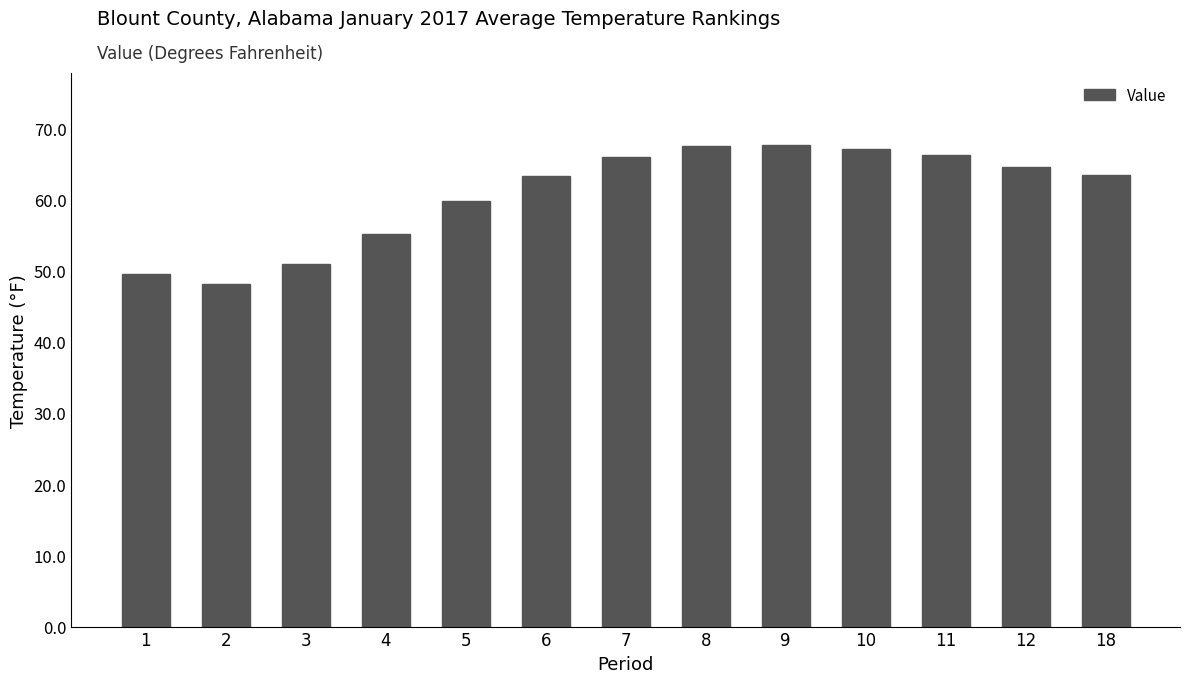

Is it true that the value at 5 is 23.7?

False